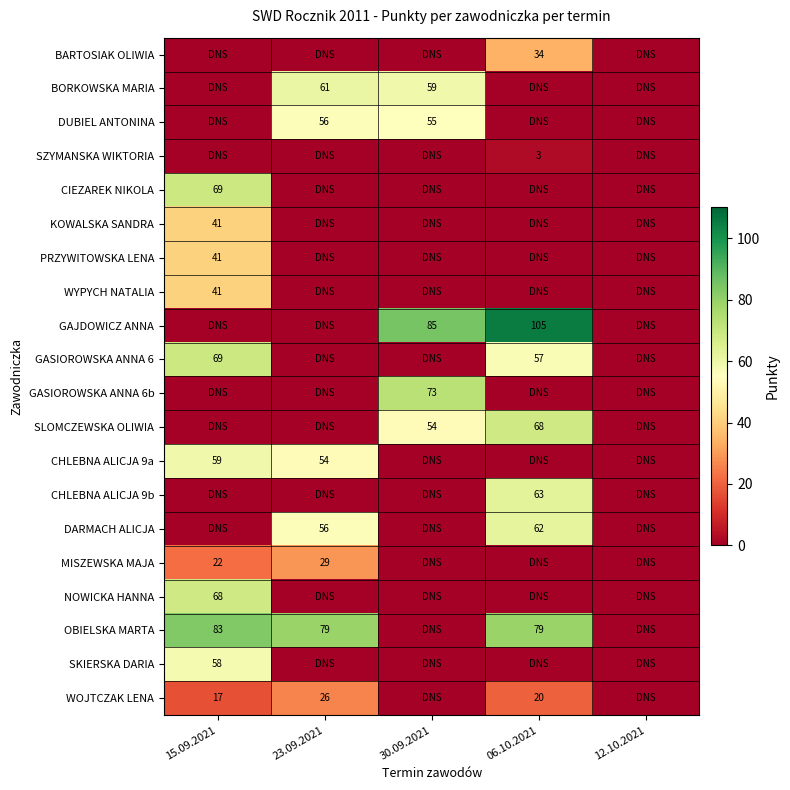

The WYPYCH NATALIA series shows 18 at 15.09.2021. True or false?

False